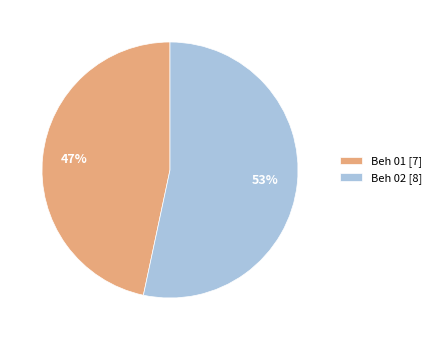

Is the sum of Beh 01 [7] and Beh 02 [8] greater than half?

Yes